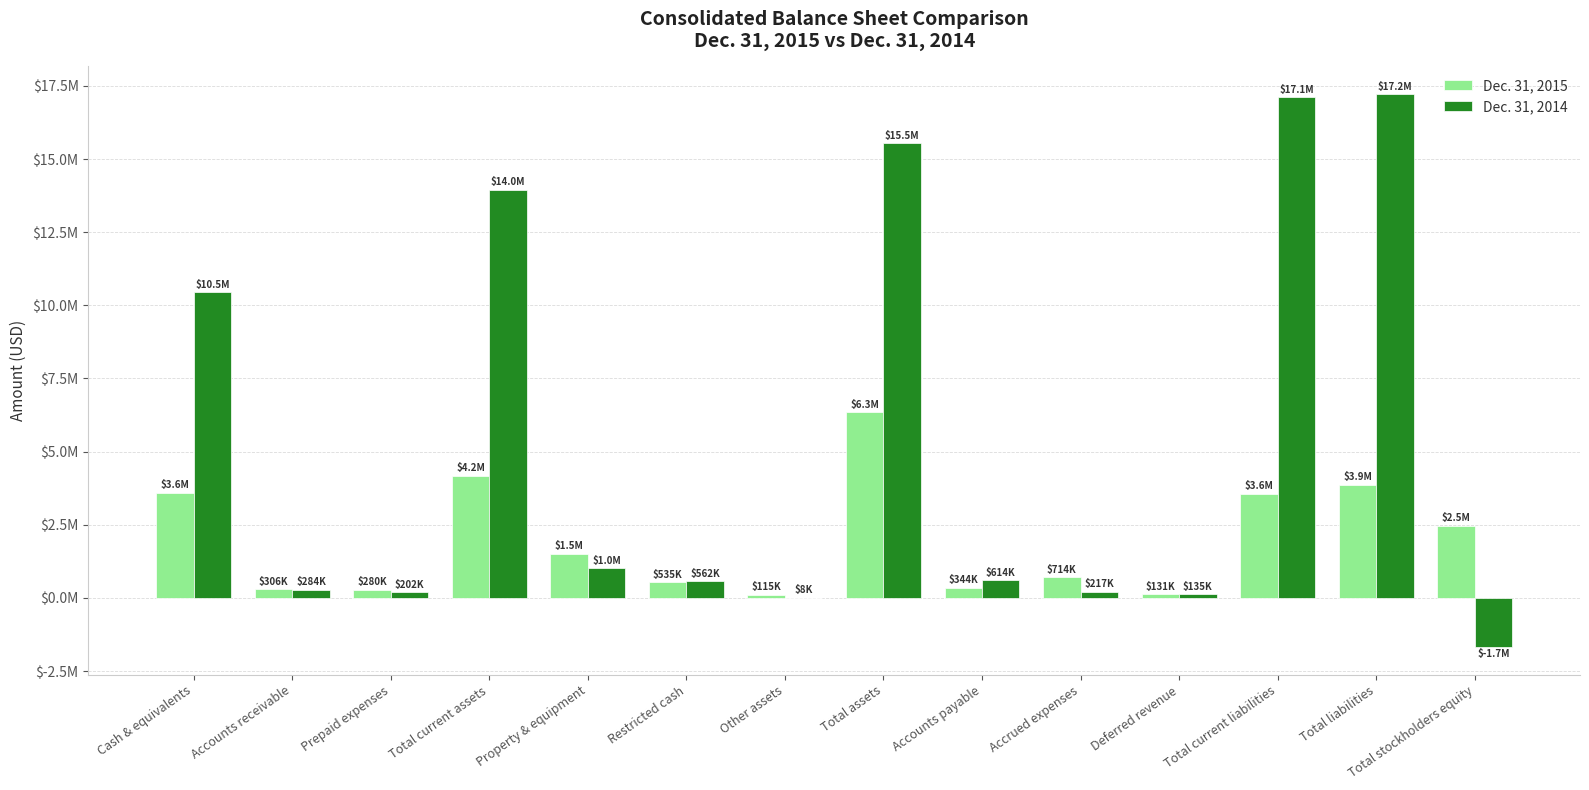

What is the label of the 2nd bar from the left?

Accounts receivable